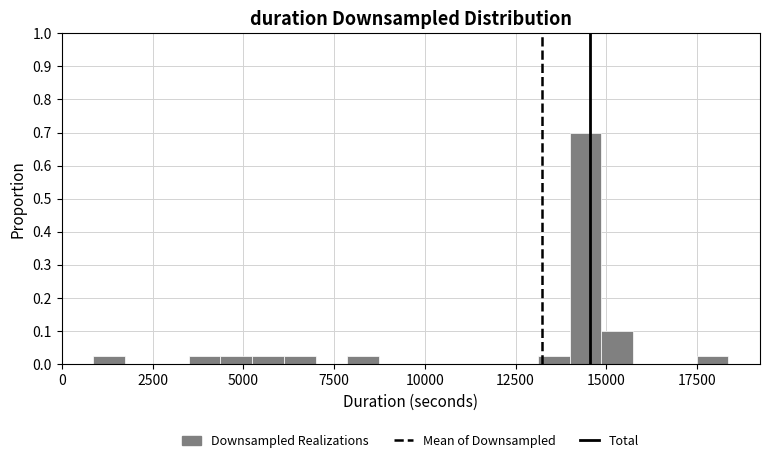

Around what value on the x-axis is the tallest bar? Give the approximate position of its centre, as read against the axis.

14500